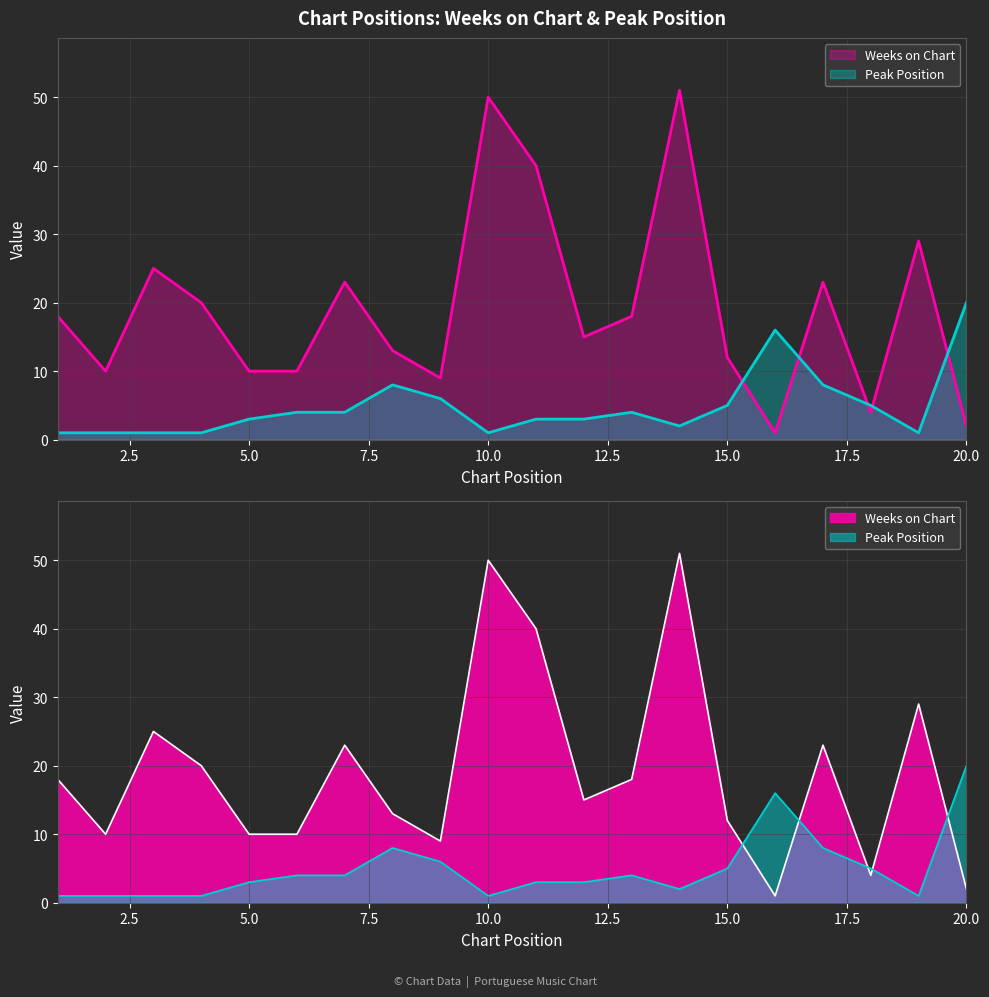

What is the difference between the maximum and minimum values in the Peak Position series?

19